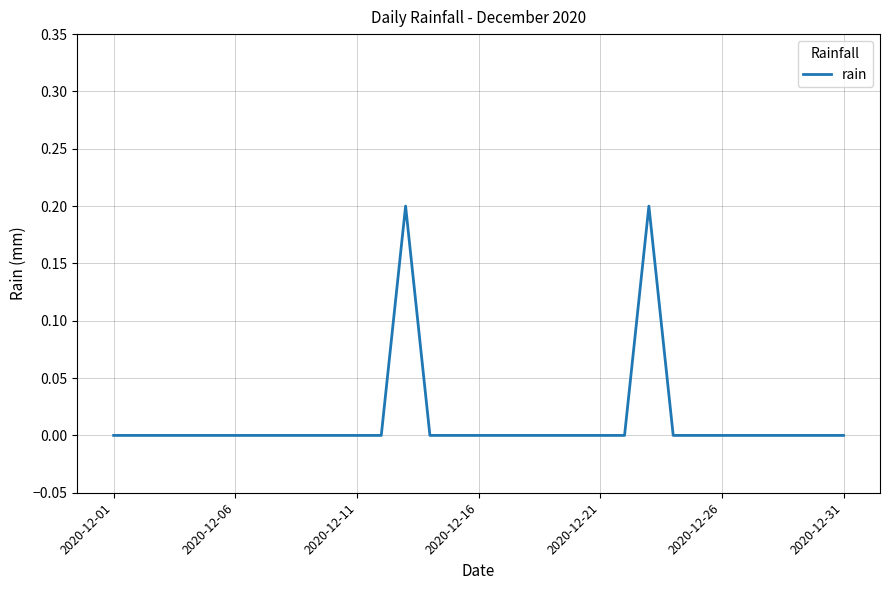

The value at 2020-12-01 is 0.0. True or false?

True